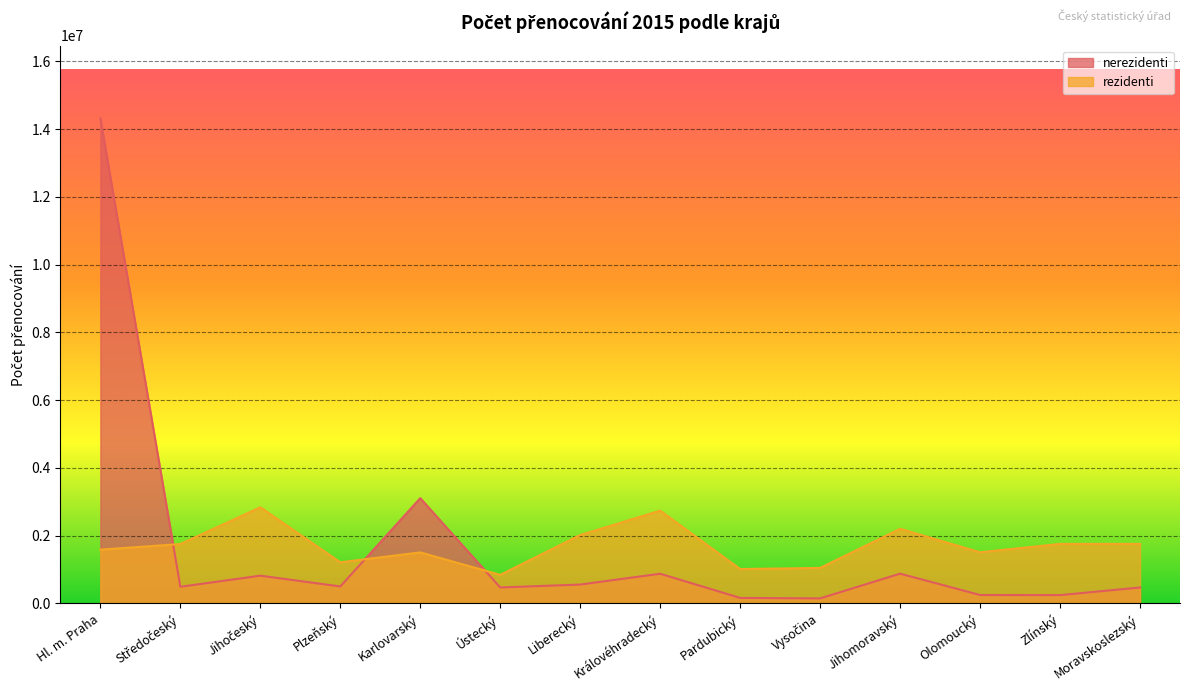

How many lines are shown in the chart?

2